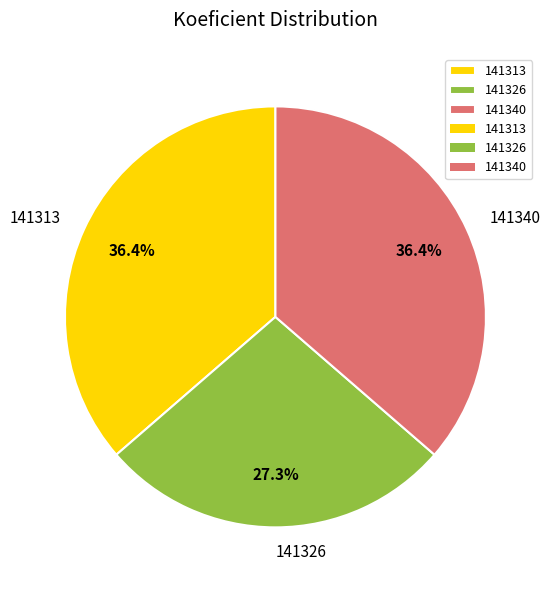

Count the number of slices in the pie.

3